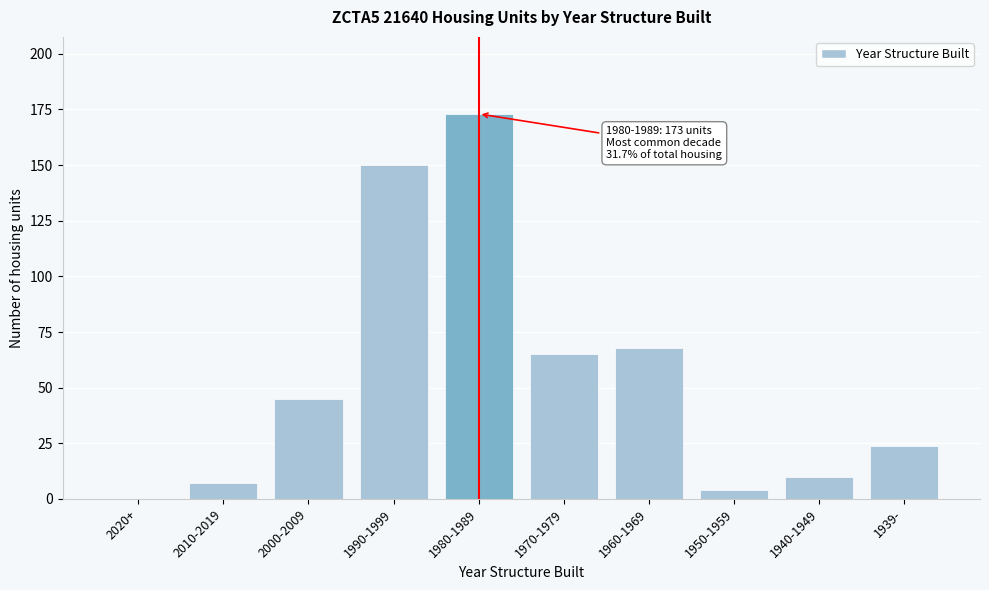

Reading left to right, list all the values displayed in this chart.

2020+=0	2010-2019=7	2000-2009=45	1990-1999=150	1980-1989=173	1970-1979=65	1960-1969=68	1950-1959=4	1940-1949=10	1939-=24